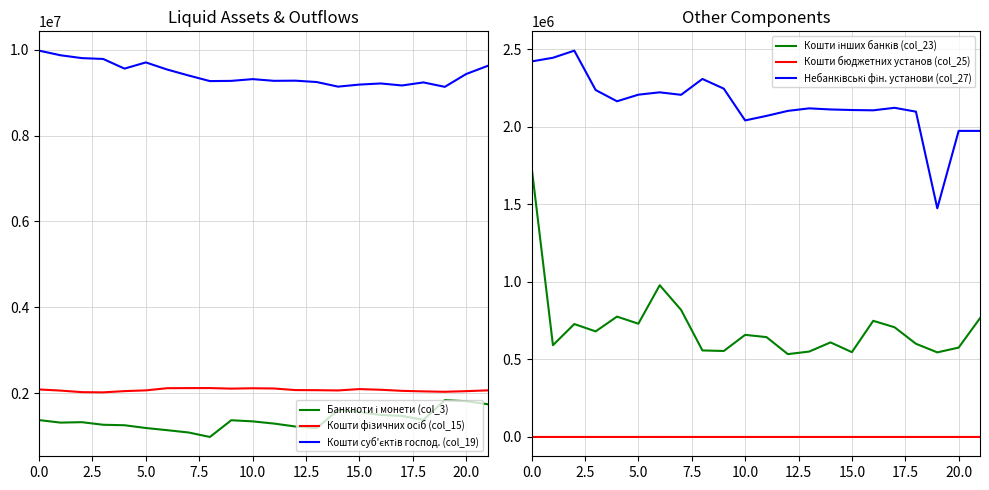

Rank the series at 2.5 from lowest to highest value.

Кошти бюджетних установ (col_25), Кошти інших банків (col_23), Банкноти і монети (col_3), Кошти фізичних осіб (col_15), Небанківські фін. установи (col_27), Кошти суб'єктів господ. (col_19)